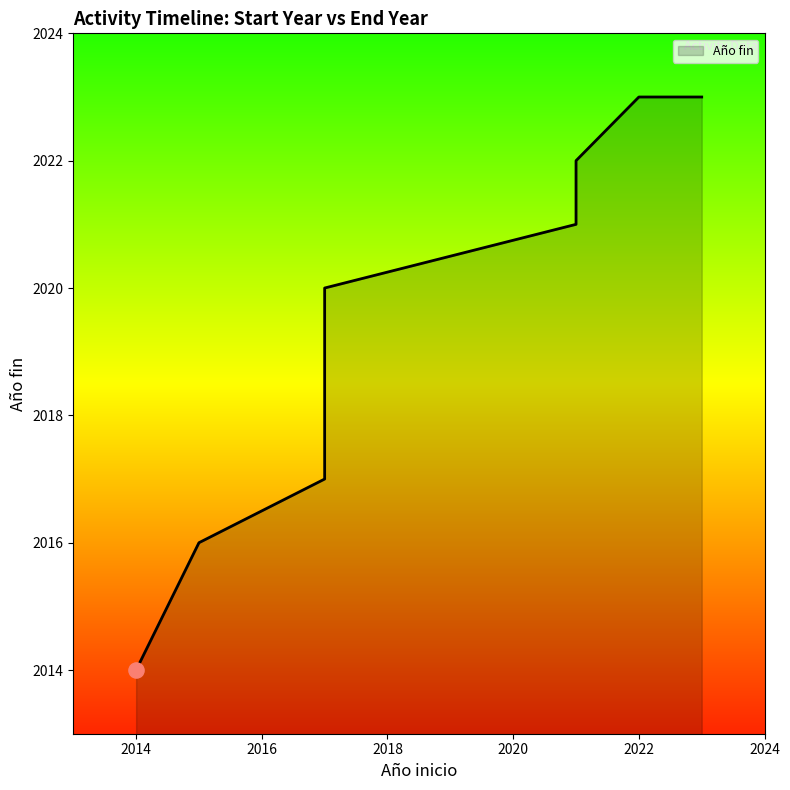

Approximately how many times larger is the value at 2015 compared to 2021?

1.0